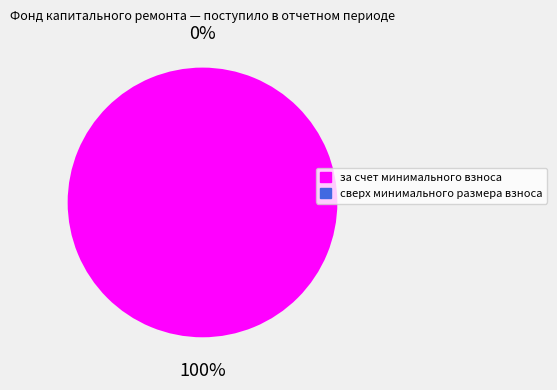

How many segments does this pie chart have?

2